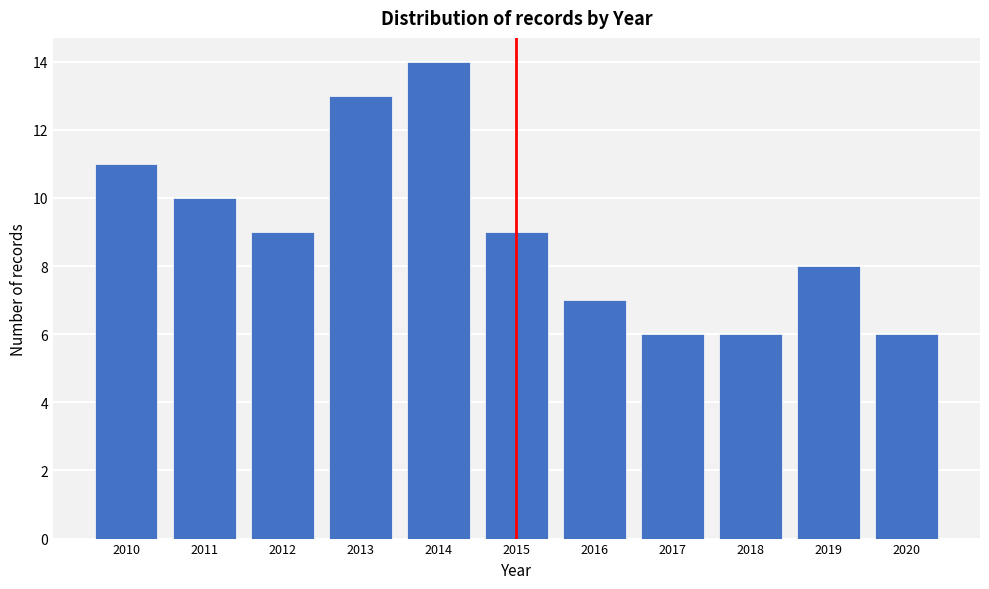

Reading right to left, transcribe all the data shown in this chart.

2020=6	2019=8	2018=6	2017=6	2016=7	2015=9	2014=14	2013=13	2012=9	2011=10	2010=11